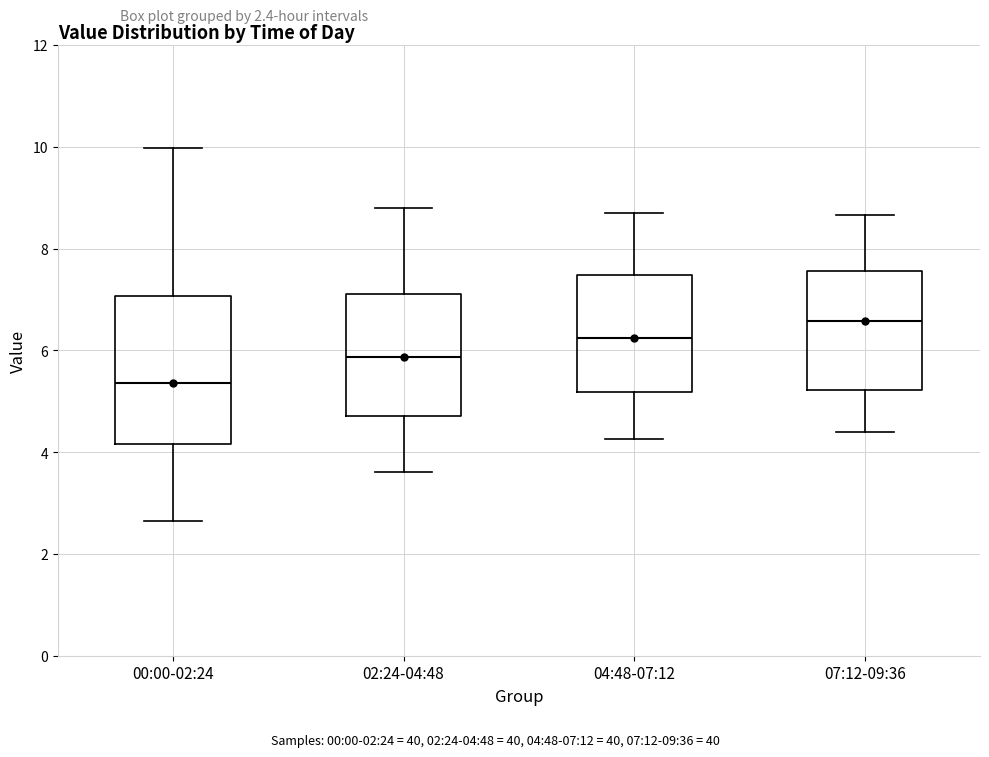

Where does the median line of the box for 04:48-07:12 sit on the y-axis? The values are not printed on the chart, so give them approximately, as read against the axis.

6.2